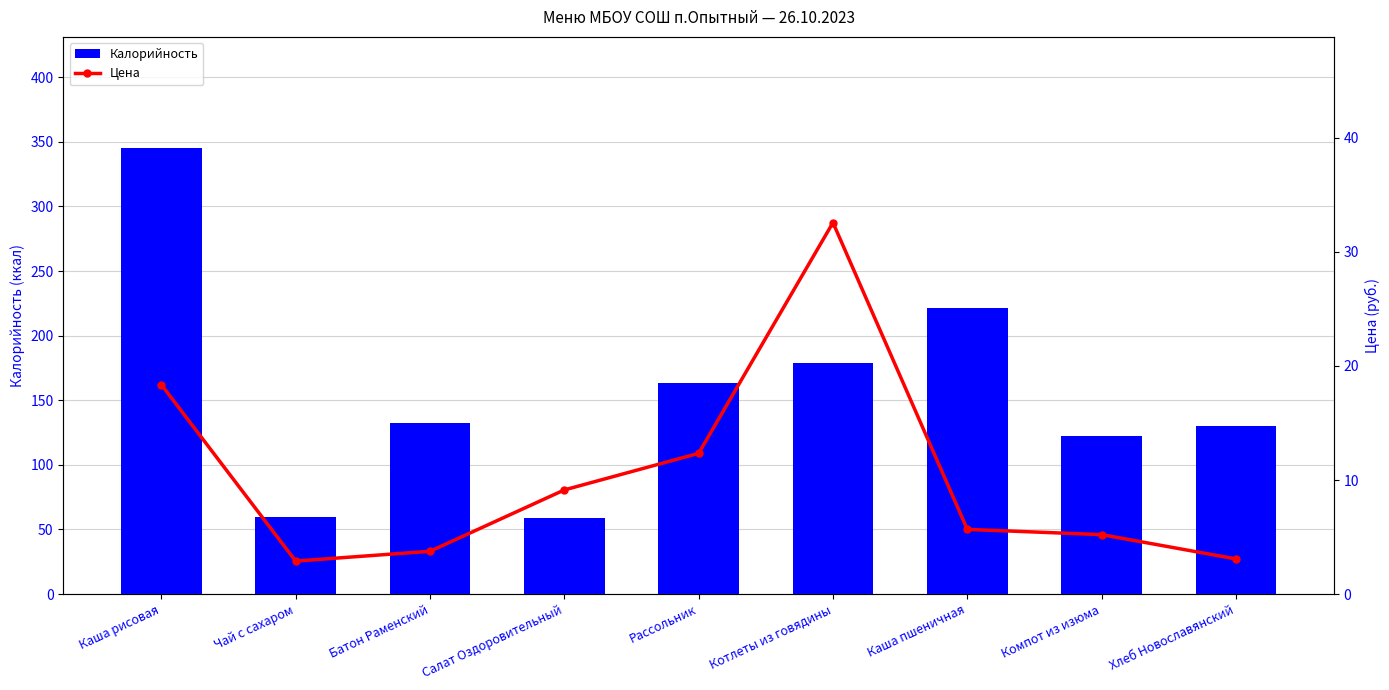

List the labels in order of Калорийность value, largest first.

Каша рисовая, Каша пшеничная, Котлеты из говядины, Рассольник, Батон Раменский, Хлеб Новославянский, Компот из изюма, Чай с сахаром, Салат Оздоровительный